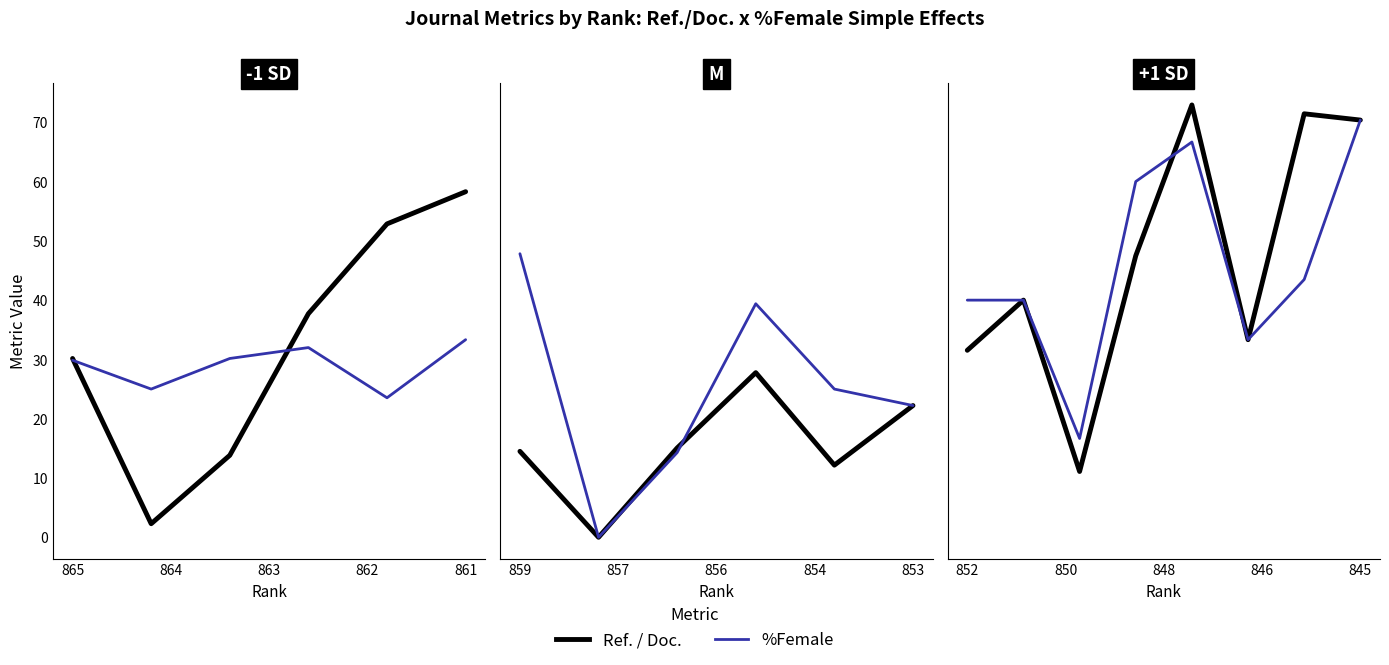

At how many categories does at least one series exceed 61?

3